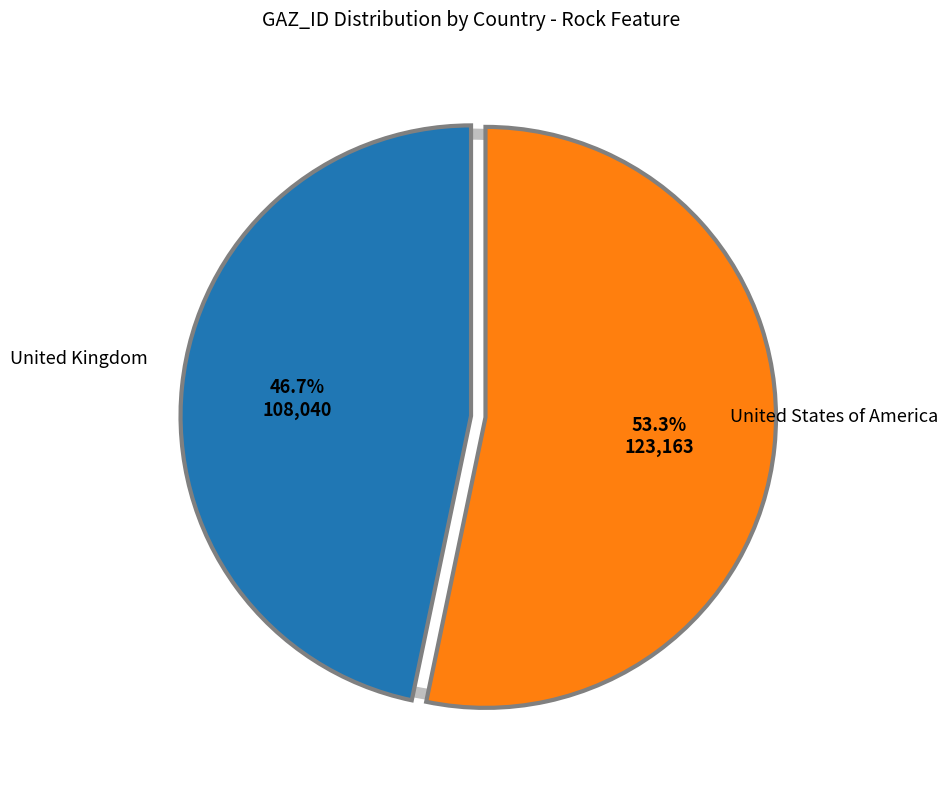

To the nearest percent, what percentage of the pie is United Kingdom?

47%